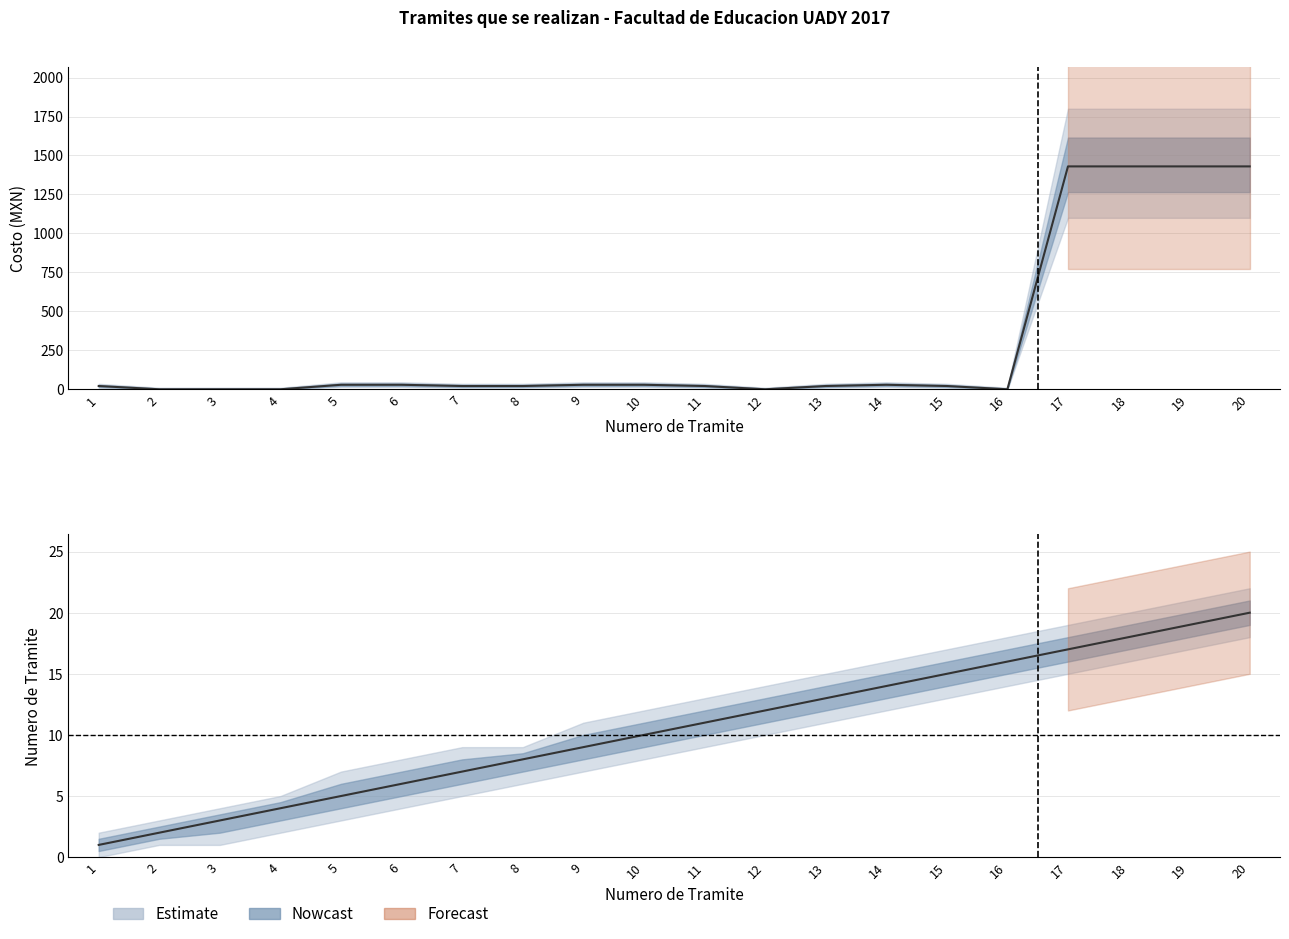

The value of Numero at 8 is 8. True or false?

True